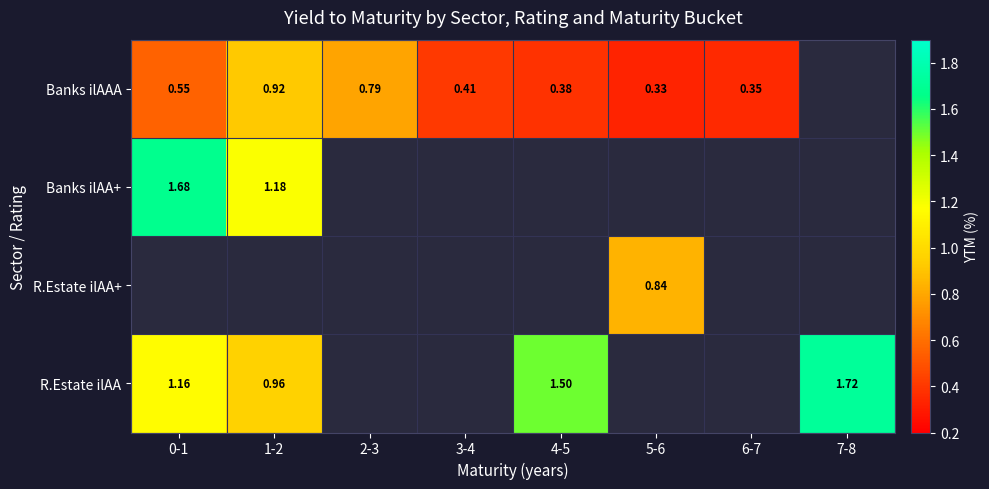

Is the value of Banks ilAAA at 1-2 greater than the value of R.Estate ilAA at 1-2?

No